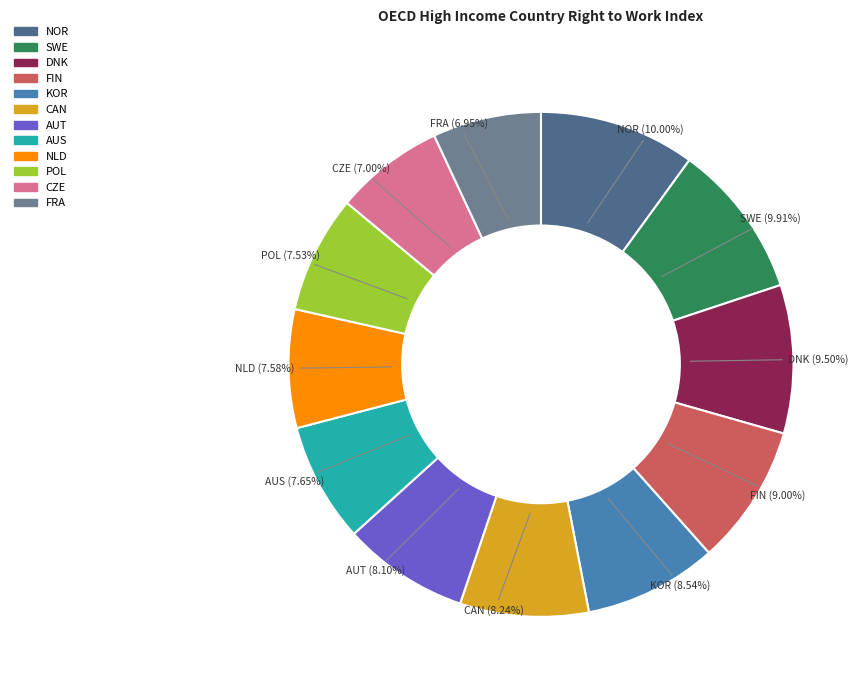

Does AUS represent more than half of the total?

No